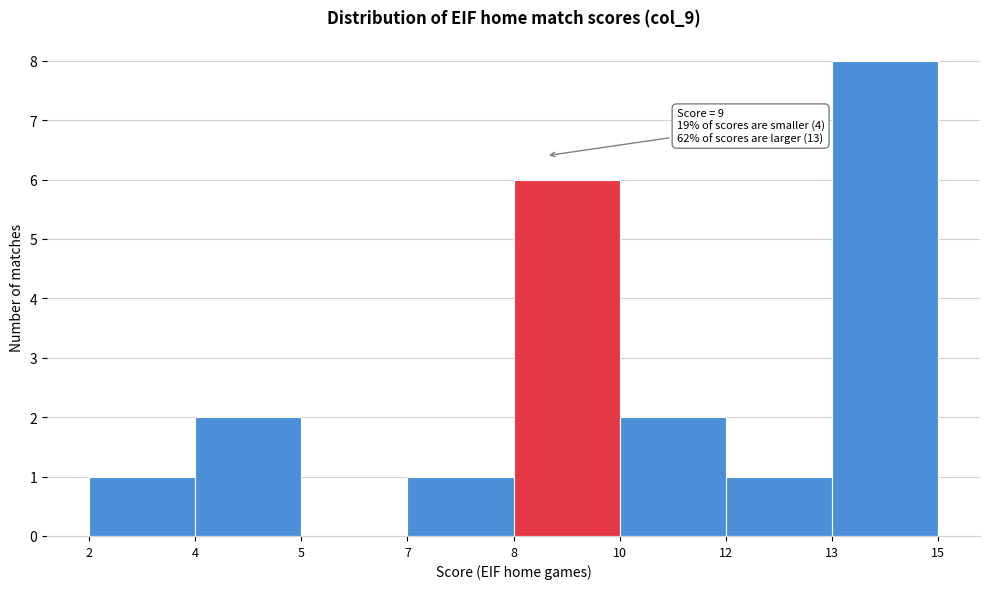

Reading right to left, extract all data points from this chart.

13=8	12=1	10=2	8=6	7=1	5=0	4=2	2=1